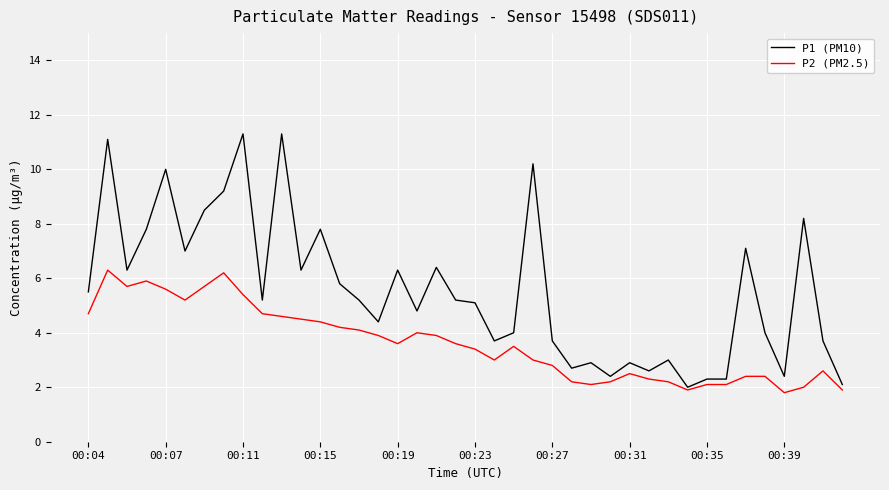

Reading left to right, transcribe all the data shown in this chart.

P1 (PM10): 5.5	11.1	6.3	7.8	10.0	7.0	8.5	9.2	11.3	5.2	11.3	6.3	7.8	5.8	5.2	4.4	6.3	4.8	6.4	5.2	5.1	3.7	4.0	10.2	3.7	2.7	2.9	2.4	2.9	2.6	3.0	2.0	2.3	2.3	7.1	4.0	2.4	8.2	3.7	2.1
P2 (PM2.5): 4.7	6.3	5.7	5.9	5.6	5.2	5.7	6.2	5.4	4.7	4.6	4.5	4.4	4.2	4.1	3.9	3.6	4.0	3.9	3.6	3.4	3.0	3.5	3.0	2.8	2.2	2.1	2.2	2.5	2.3	2.2	1.9	2.1	2.1	2.4	2.4	1.8	2.0	2.6	1.9